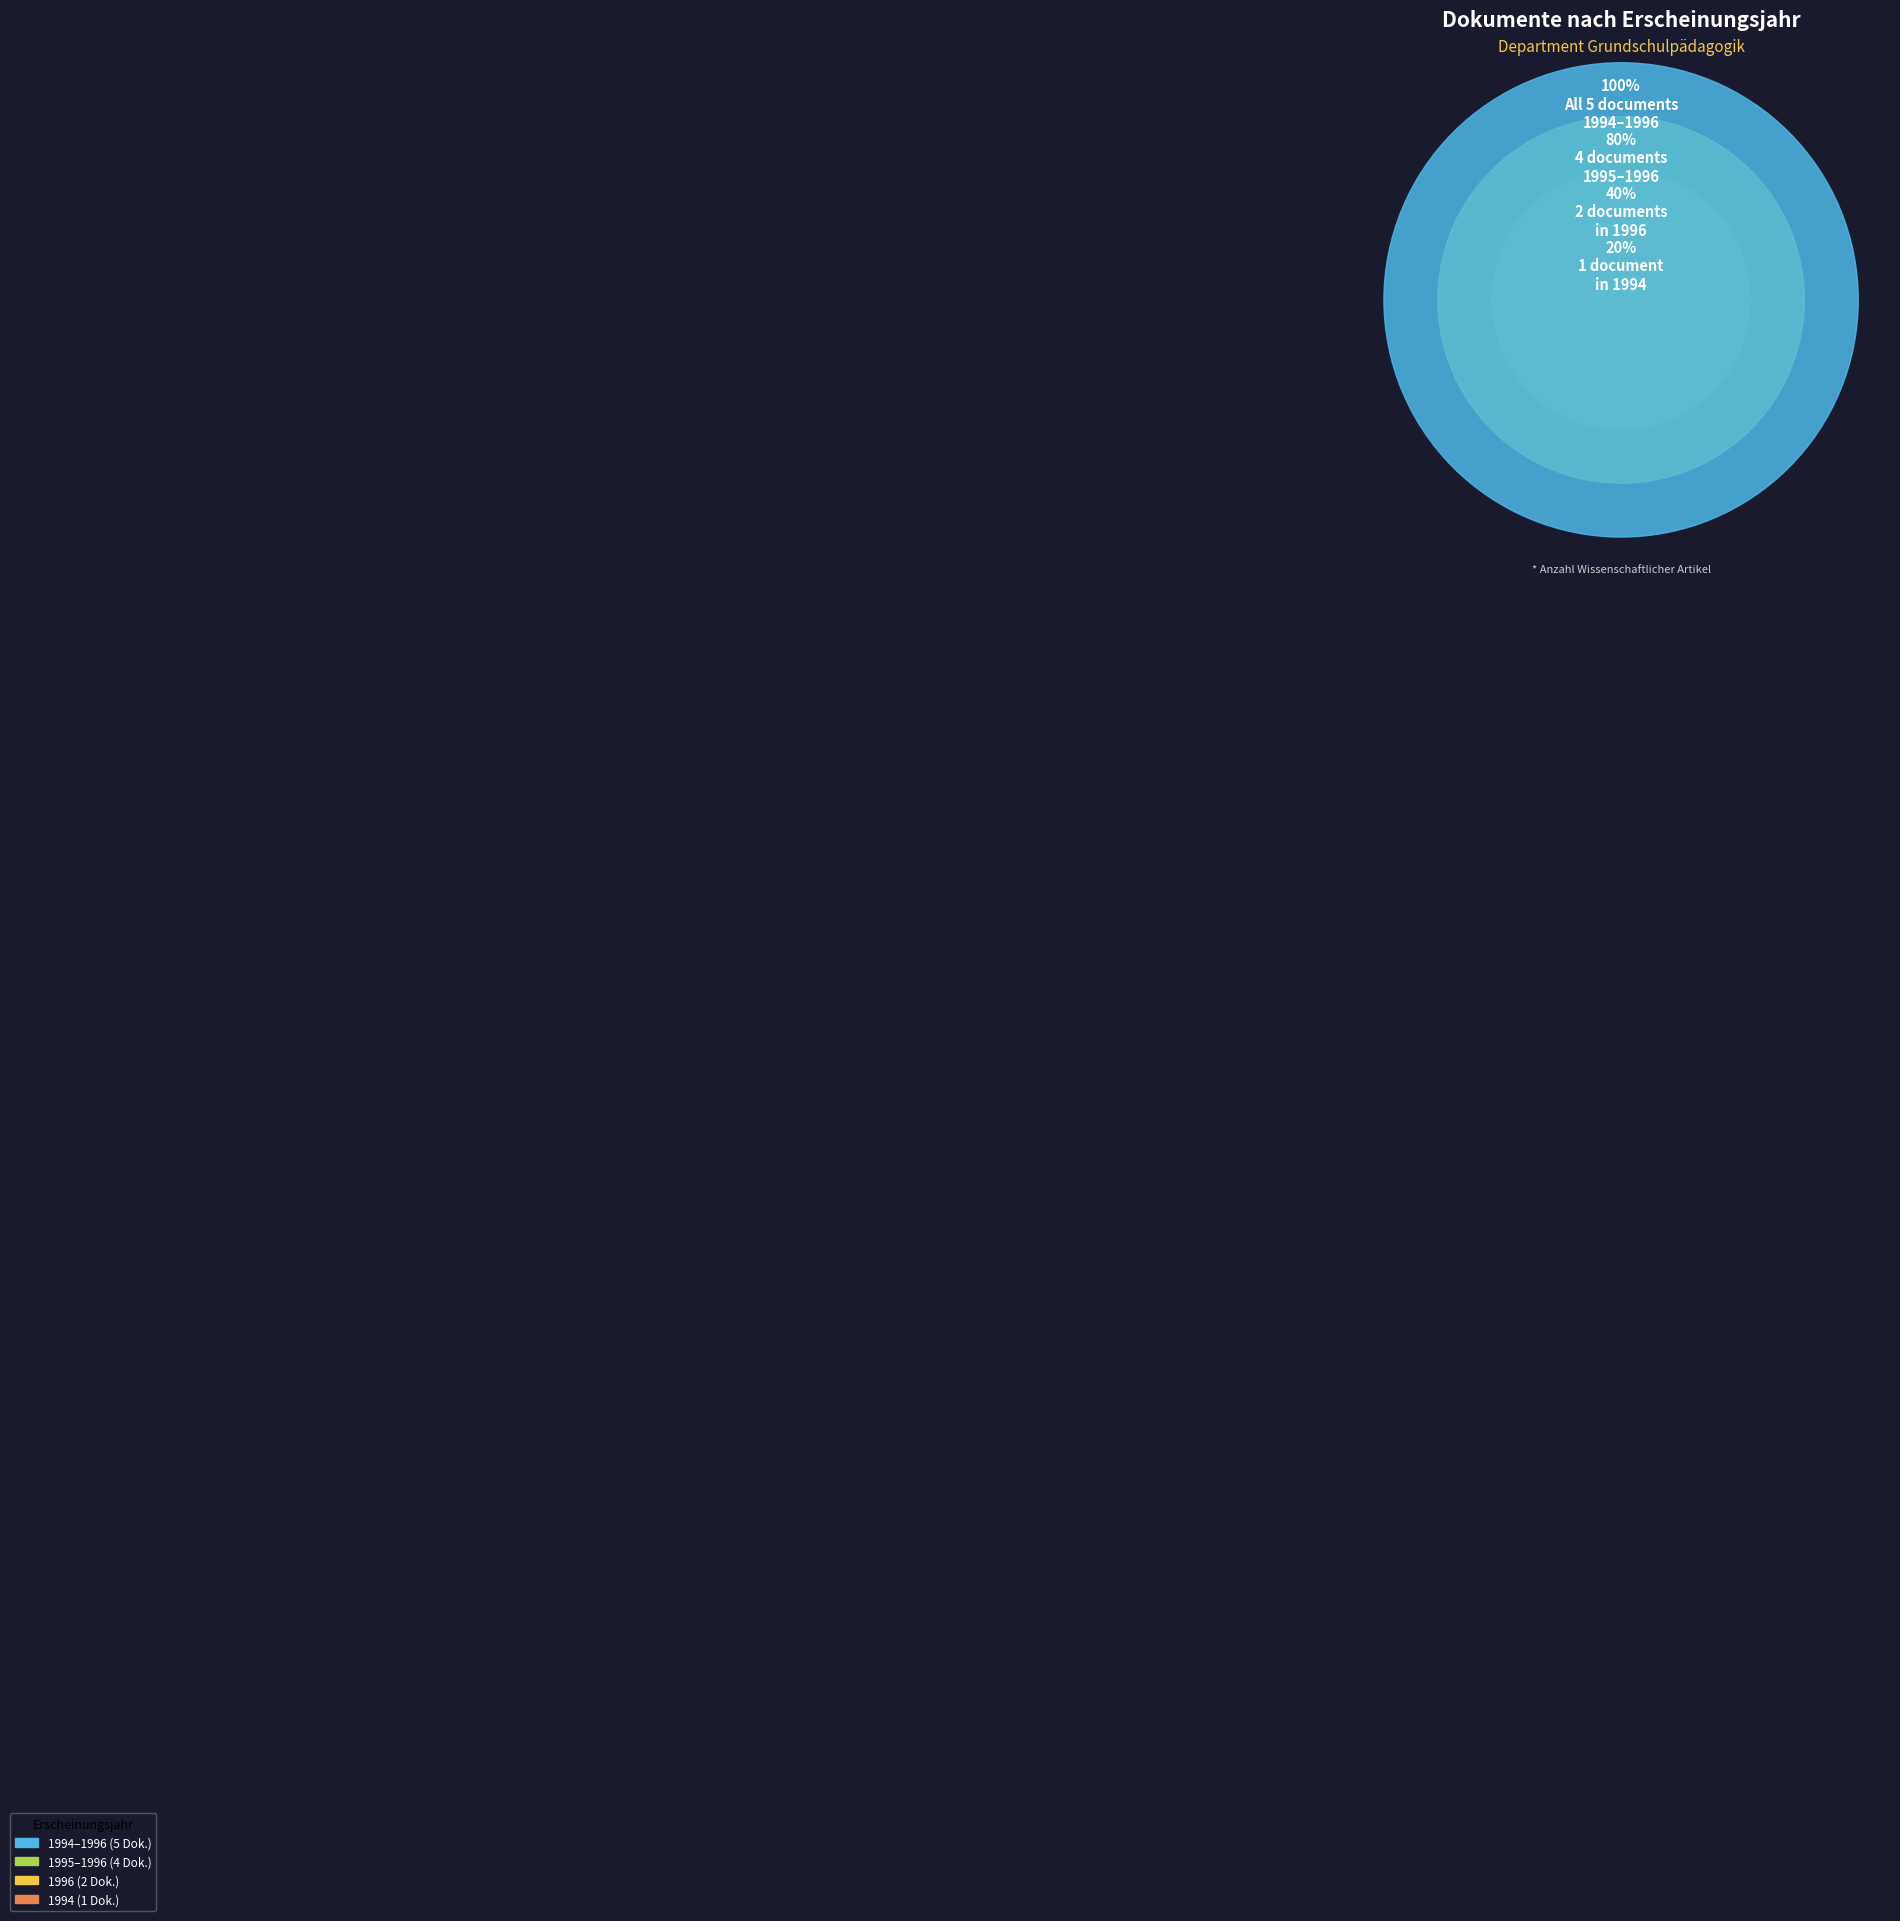

Does OPUS4-26925 represent more than half of the total?

No